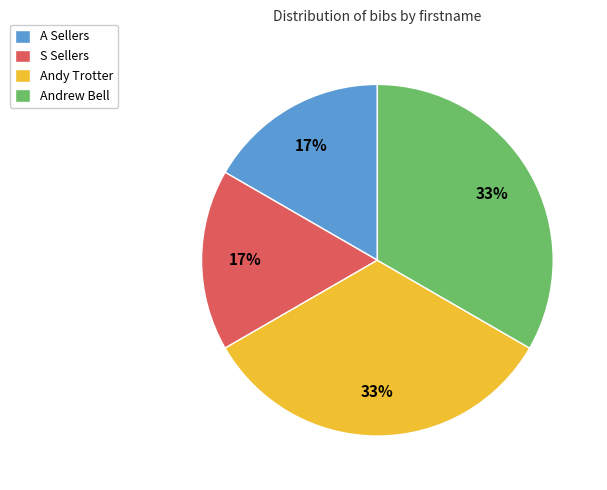

True or false: S Sellers accounts for 23% of the total.

False